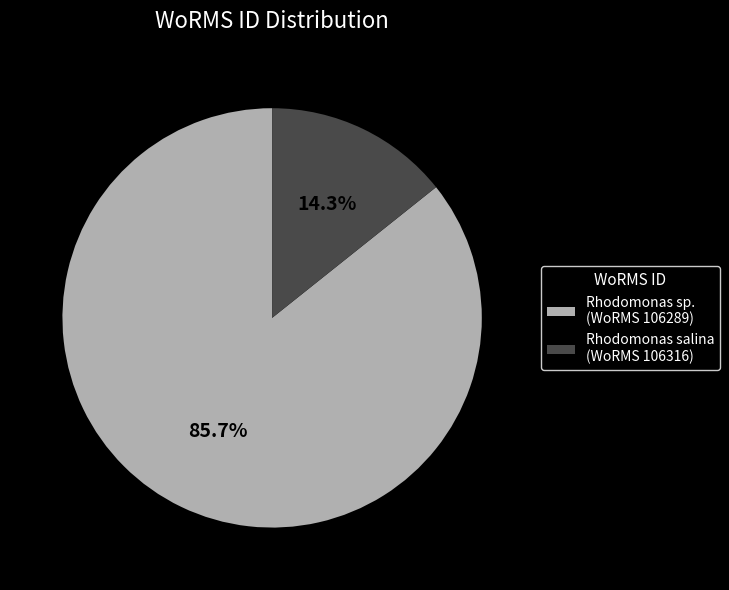

Approximately how many times larger is the value at Rhodomonas sp. (WoRMS 106289) compared to Rhodomonas salina (WoRMS 106316)?

6.0